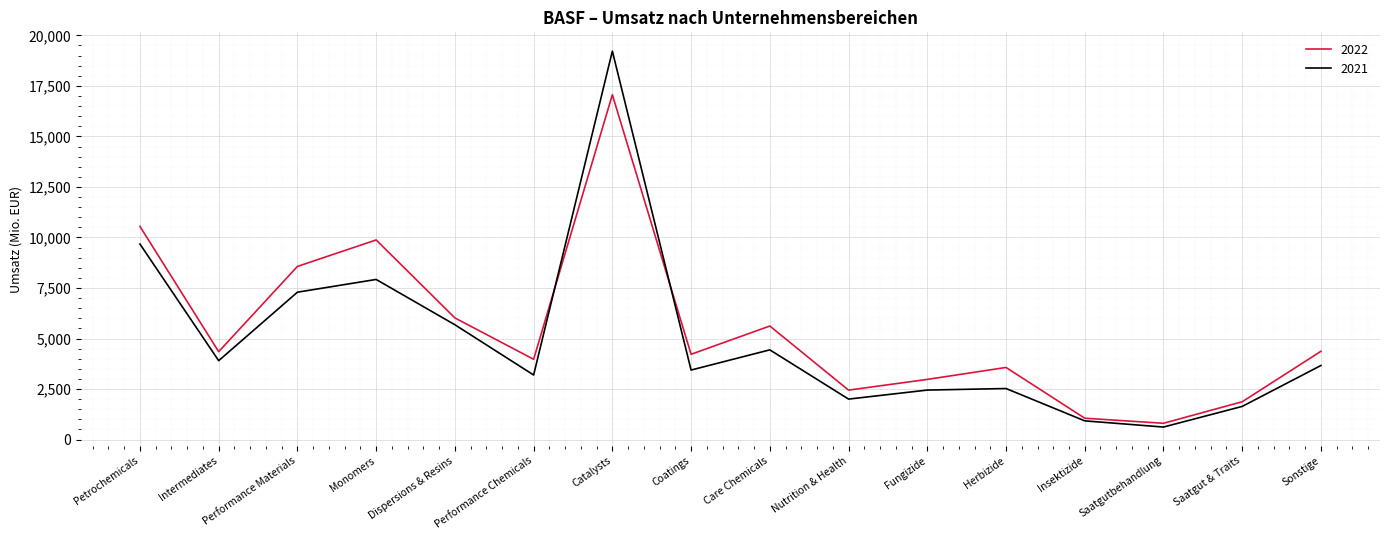

What is the spread (max minus min) of values at Herbizide?

1042